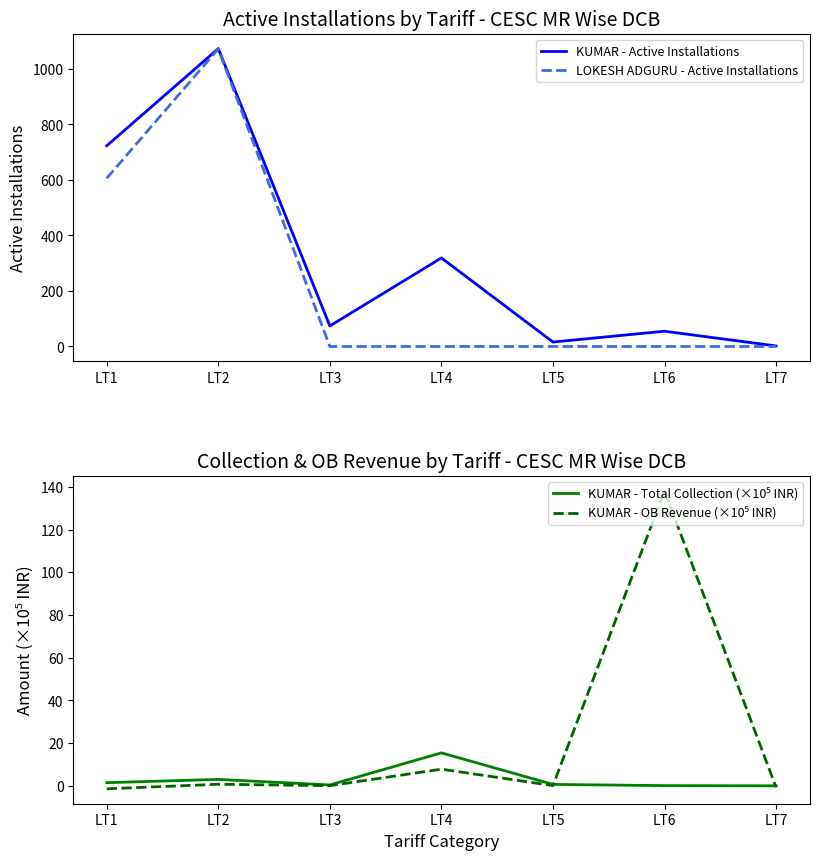

Reading left to right, transcribe all the data shown in this chart.

KUMAR - Active Installations: 723.0	1073.0	74.0	319.0	16.0	55.0	2.0
LOKESH ADGURU - Active Installations: 606.0	1072.0	0.0	0.0	0.0	0.0	0.0
KUMAR - Total Collection (×10⁵ INR): 1.5	3.0	0.4	15.5	0.7	0.1	0.0
KUMAR - OB Revenue (×10⁵ INR): -1.4	0.8	0.1	7.8	0.1	138.1	-0.7